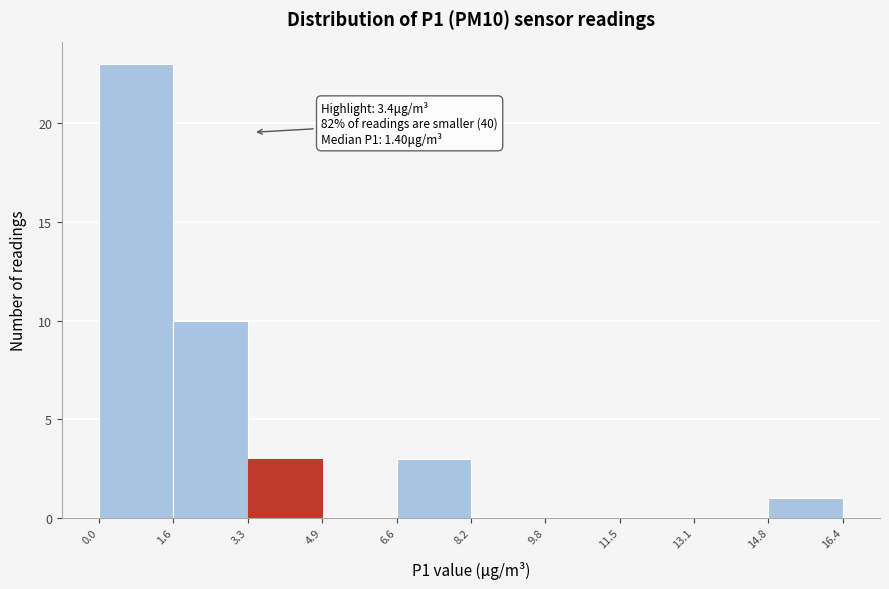

Which range on the x-axis has the tallest bar?

0.0 to 1.6